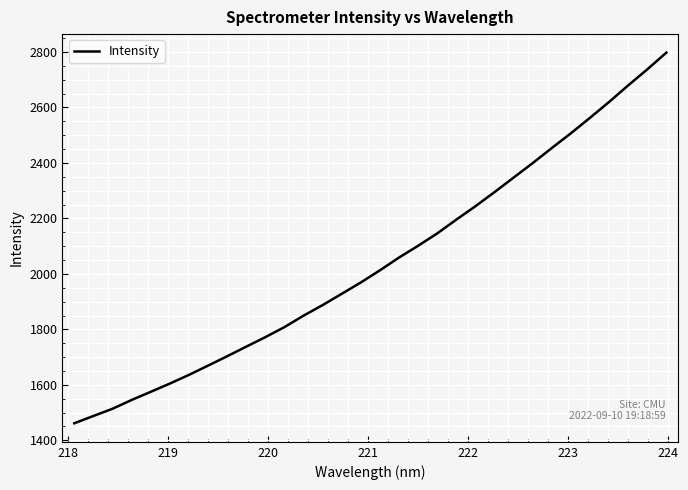

What is the difference between the maximum and minimum values?

1336.1